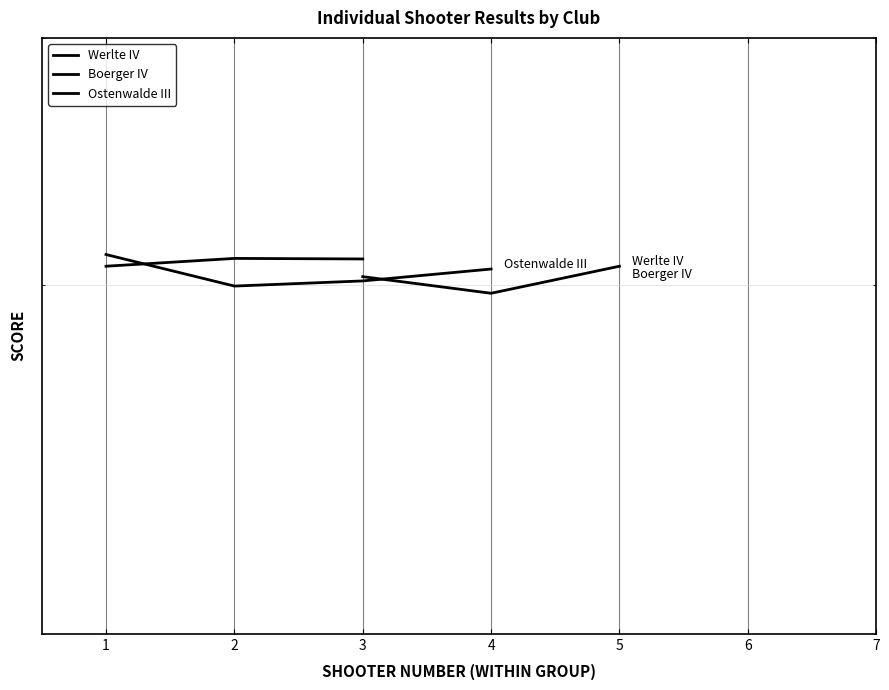

Where does the Boerger IV series first go above 309?

2